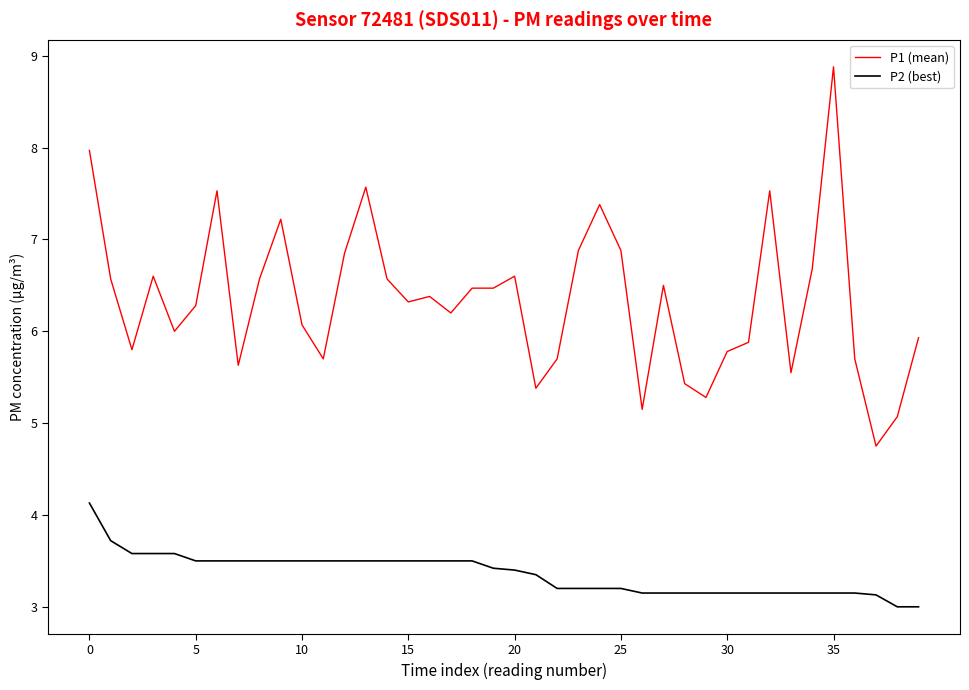

True or false: P1 (mean) and P2 (best) intersect in this chart.

False